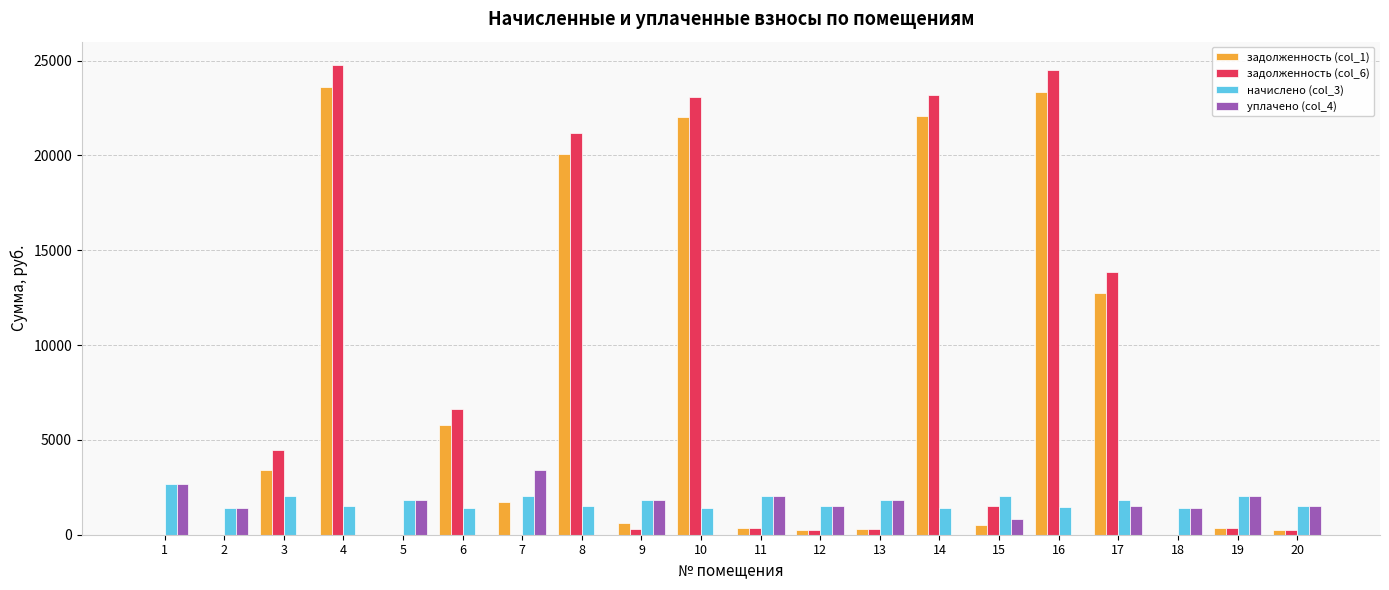

What is the total value across all series at 7?

7129.4